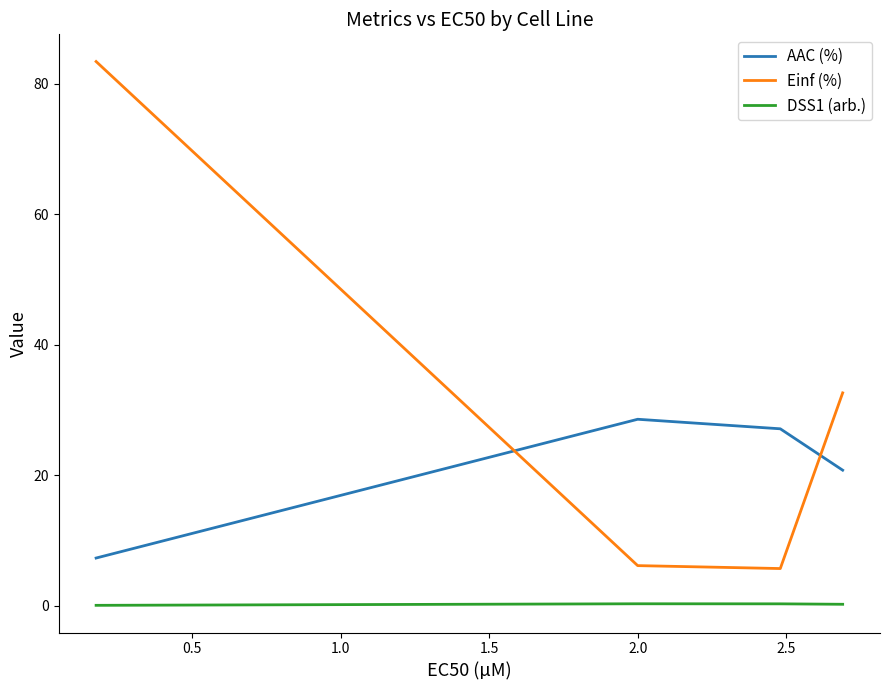

List the series in order of their overall mean, lowest first.

DSS1 (arb.), AAC (%), Einf (%)